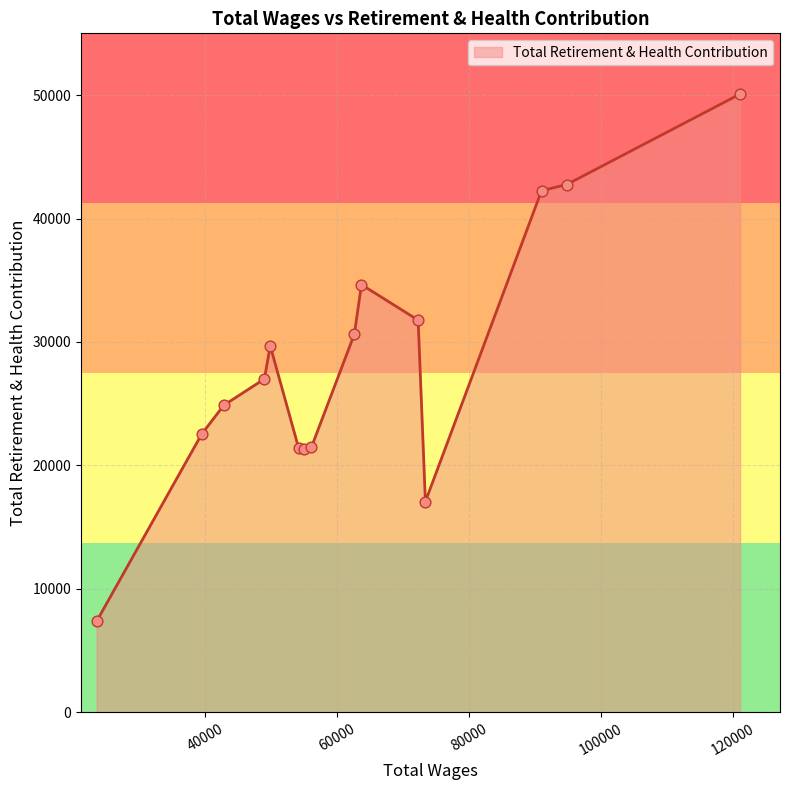

What is the minimum value shown in the chart?

7364